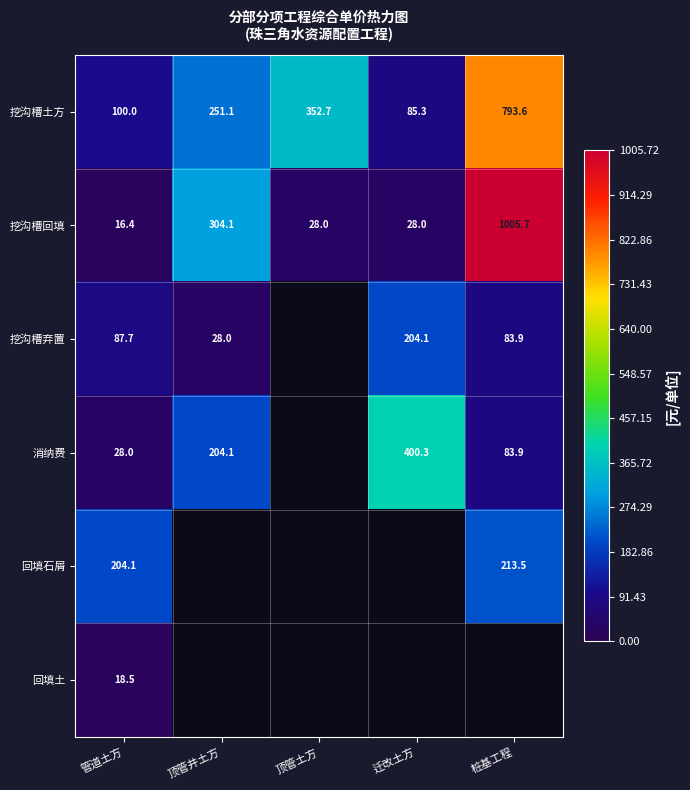

What is the difference between the maximum and minimum values in the 挖沟槽土方 series?

708.3